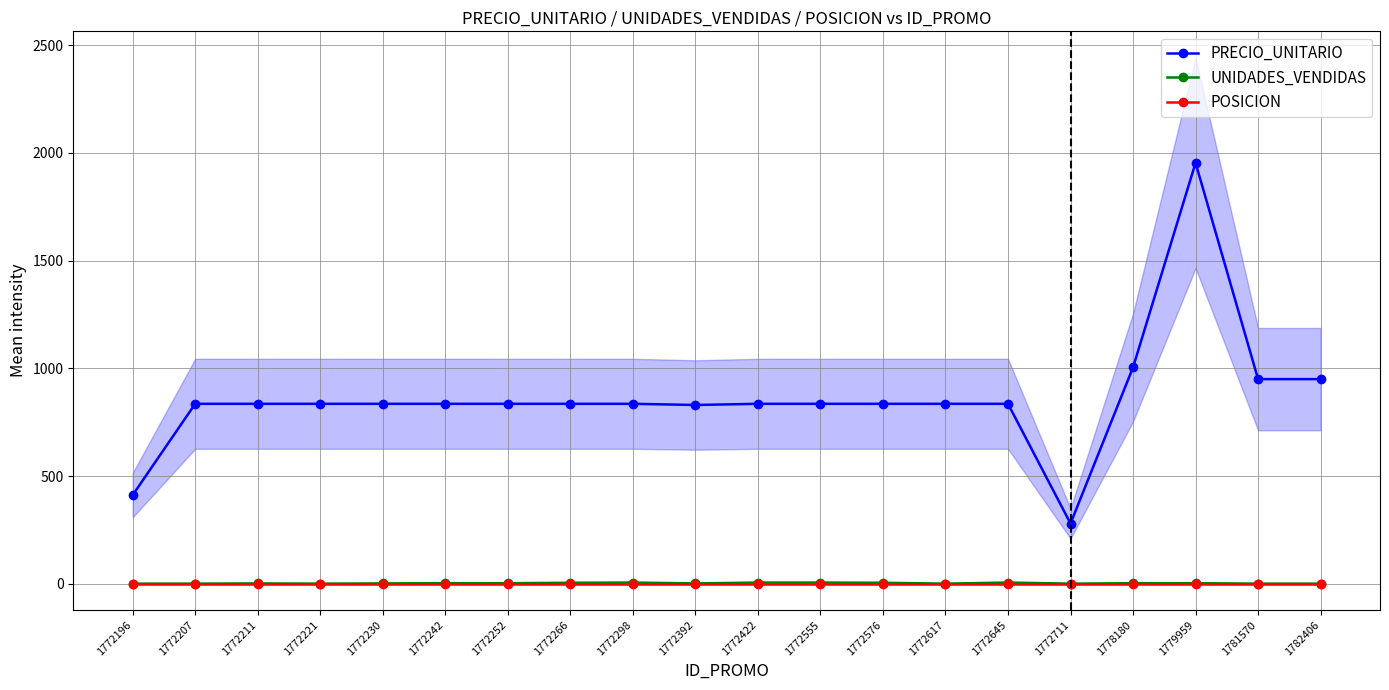

True or false: UNIDADES_VENDIDAS has more than 1 points higher than both neighbors.

True